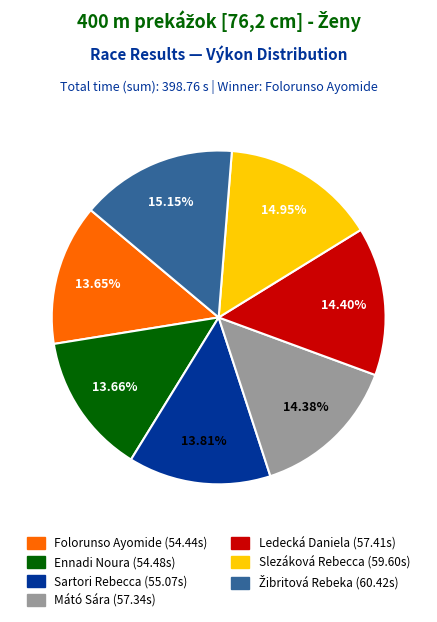

Combined, do Mátó Sára and Sartori Rebecca account for over 50%?

No